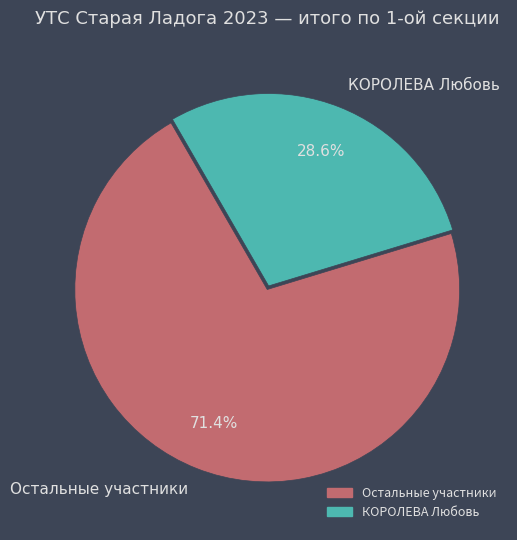

What is the majority slice?

Остальные участники